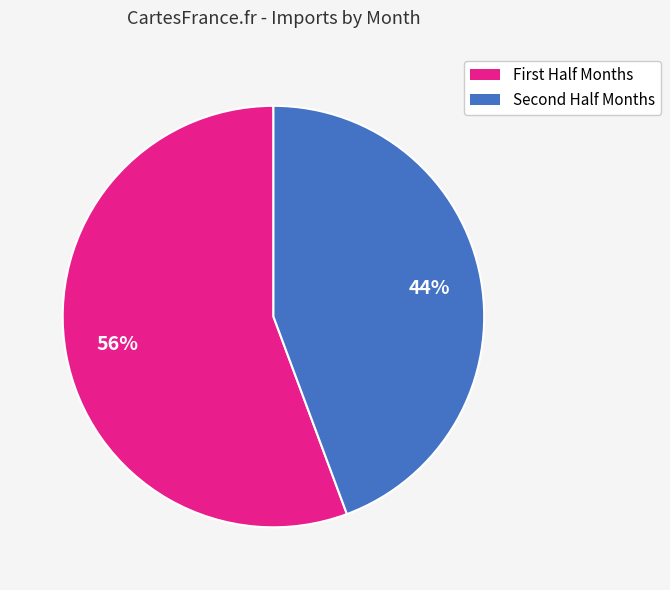

To the nearest percent, what is the average slice percentage?

50%